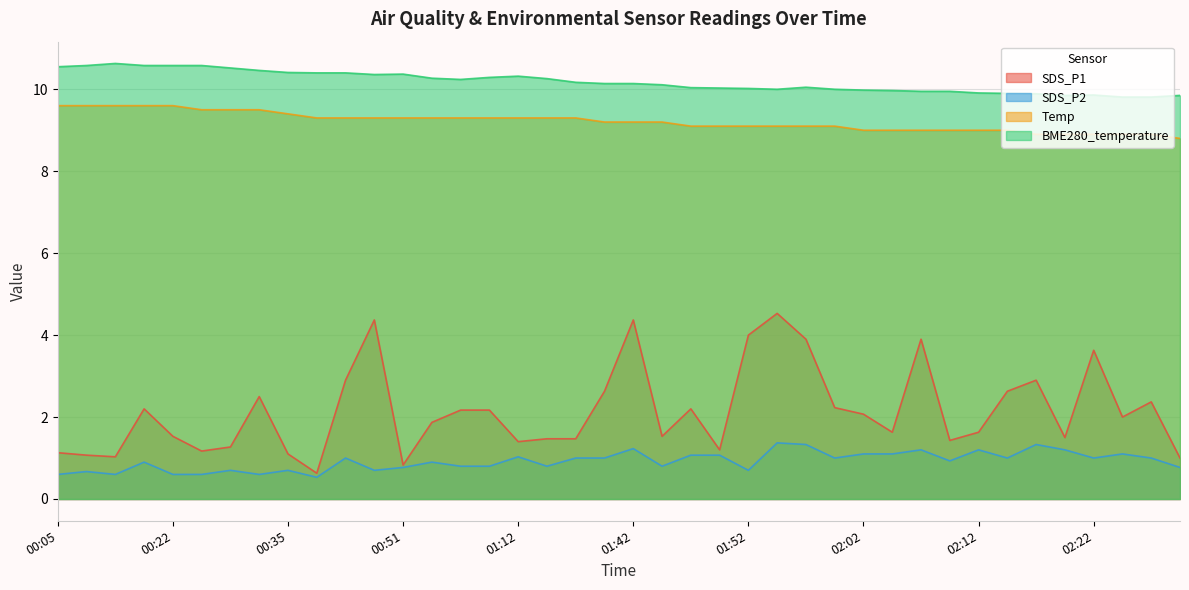

Reading left to right, transcribe all the data shown in this chart.

SDS_P1: 1.1	1.1	1.0	2.2	1.5	1.2	1.3	2.5	1.1	0.6	2.9	4.4	0.8	1.9	2.2	2.2	1.4	1.5	1.5	2.6	4.4	1.5	2.2	1.2	4.0	4.5	3.9	2.2	2.1	1.6	3.9	1.4	1.6	2.6	2.9	1.5	3.6	2.0	2.4	1.0
SDS_P2: 0.6	0.7	0.6	0.9	0.6	0.6	0.7	0.6	0.7	0.5	1.0	0.7	0.8	0.9	0.8	0.8	1.0	0.8	1.0	1.0	1.2	0.8	1.1	1.1	0.7	1.4	1.3	1.0	1.1	1.1	1.2	0.9	1.2	1.0	1.3	1.2	1.0	1.1	1.0	0.8
Temp: 9.6	9.6	9.6	9.6	9.6	9.5	9.5	9.5	9.4	9.3	9.3	9.3	9.3	9.3	9.3	9.3	9.3	9.3	9.3	9.2	9.2	9.2	9.1	9.1	9.1	9.1	9.1	9.1	9.0	9.0	9.0	9.0	9.0	9.0	8.9	8.9	8.9	8.9	8.9	8.8
BME280_temperature: 10.6	10.6	10.6	10.6	10.6	10.6	10.5	10.5	10.4	10.4	10.4	10.4	10.4	10.3	10.2	10.3	10.3	10.3	10.2	10.1	10.1	10.1	10.0	10.0	10.0	10.0	10.1	10.0	10.0	10.0	9.9	9.9	9.9	9.9	9.9	9.8	9.9	9.8	9.8	9.8